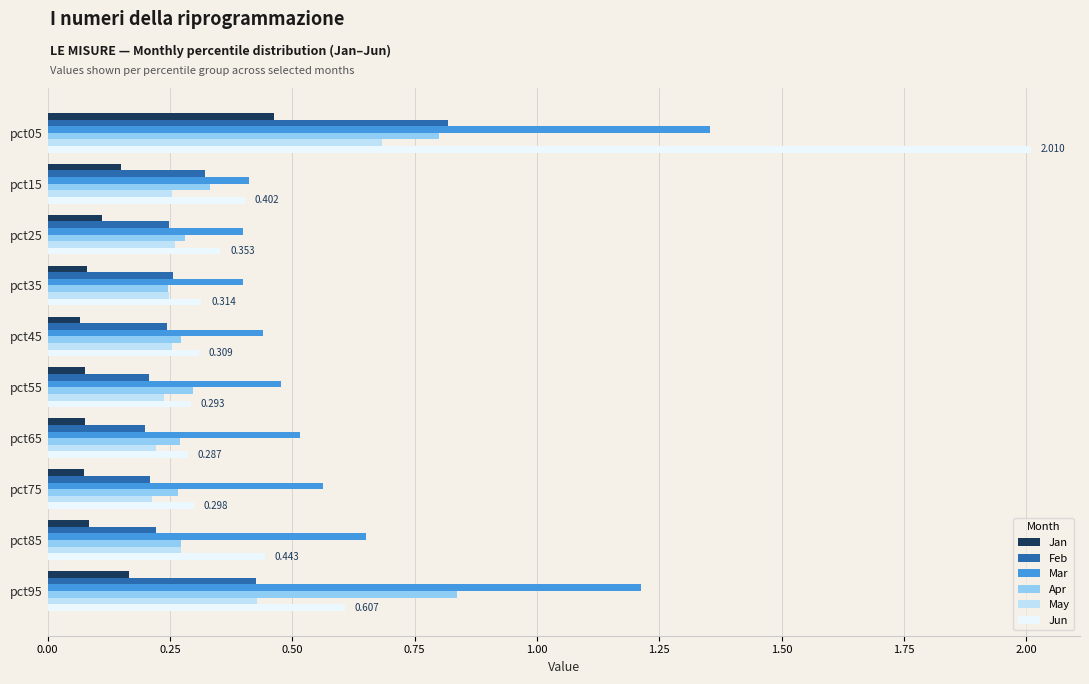

Which series has the widest spread of values?

Jun